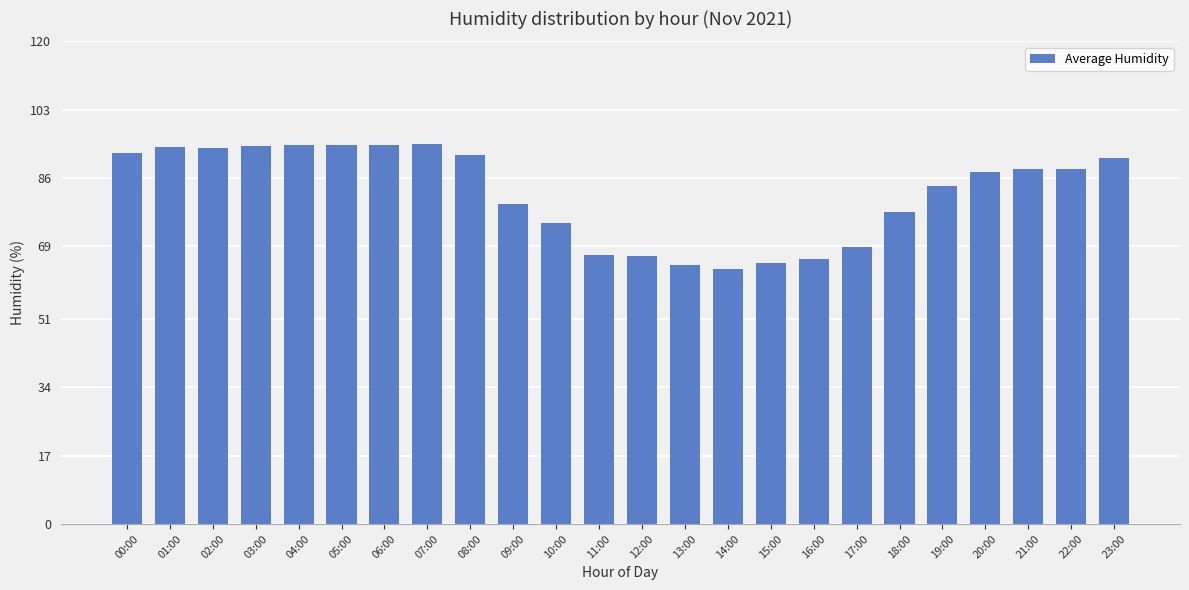

What is the ratio of the value at 18:00 to the value at 17:00?

1.1